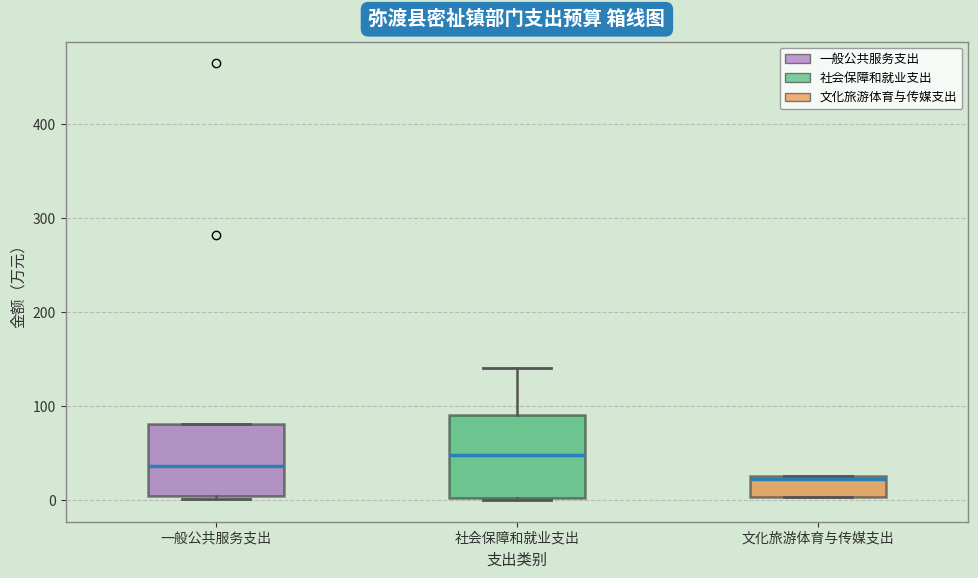

Comparing the boxes themselves (not the whiskers), which one is the tallest?

社会保障和就业支出